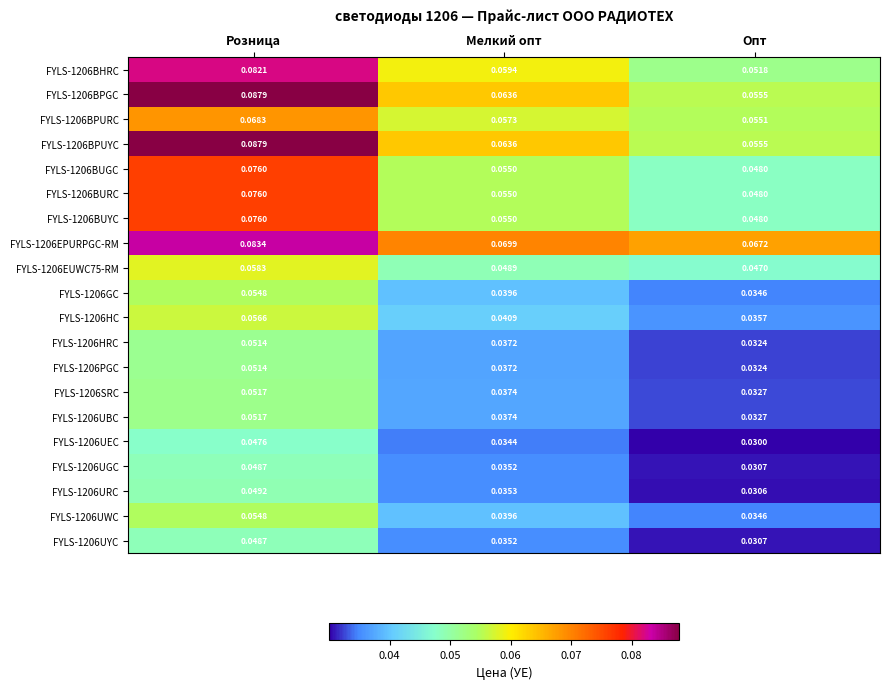

At which category is the sum across all series the highest?

Розница